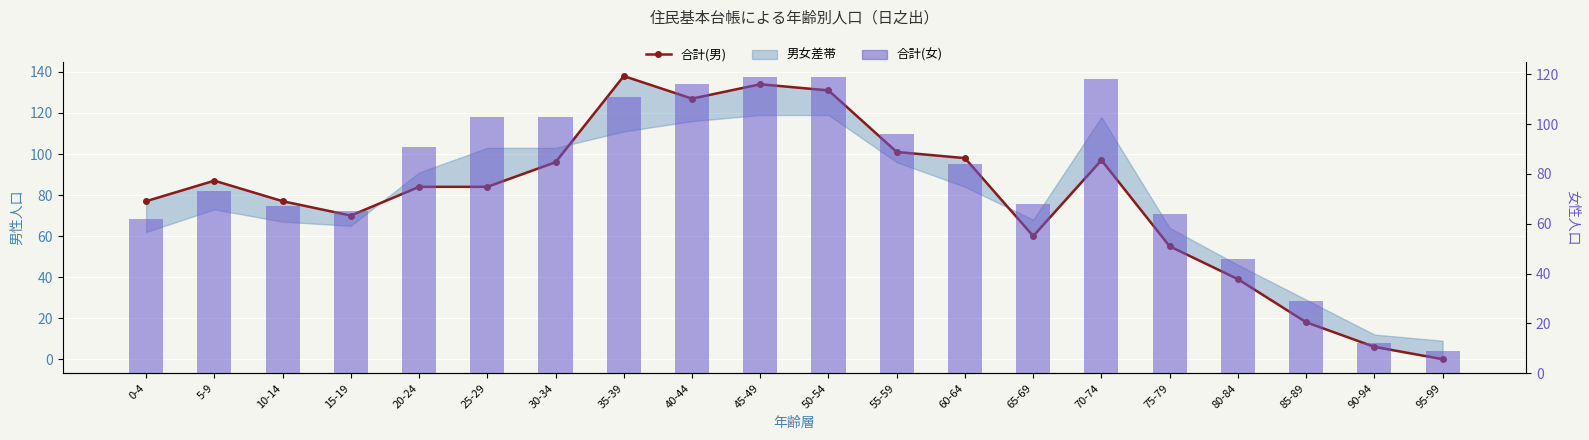

Rank the categories by 合計(女) value from lowest to highest.

95-99, 90-94, 85-89, 80-84, 0-4, 75-79, 15-19, 10-14, 65-69, 5-9, 60-64, 20-24, 55-59, 25-29, 30-34, 35-39, 40-44, 70-74, 45-49, 50-54